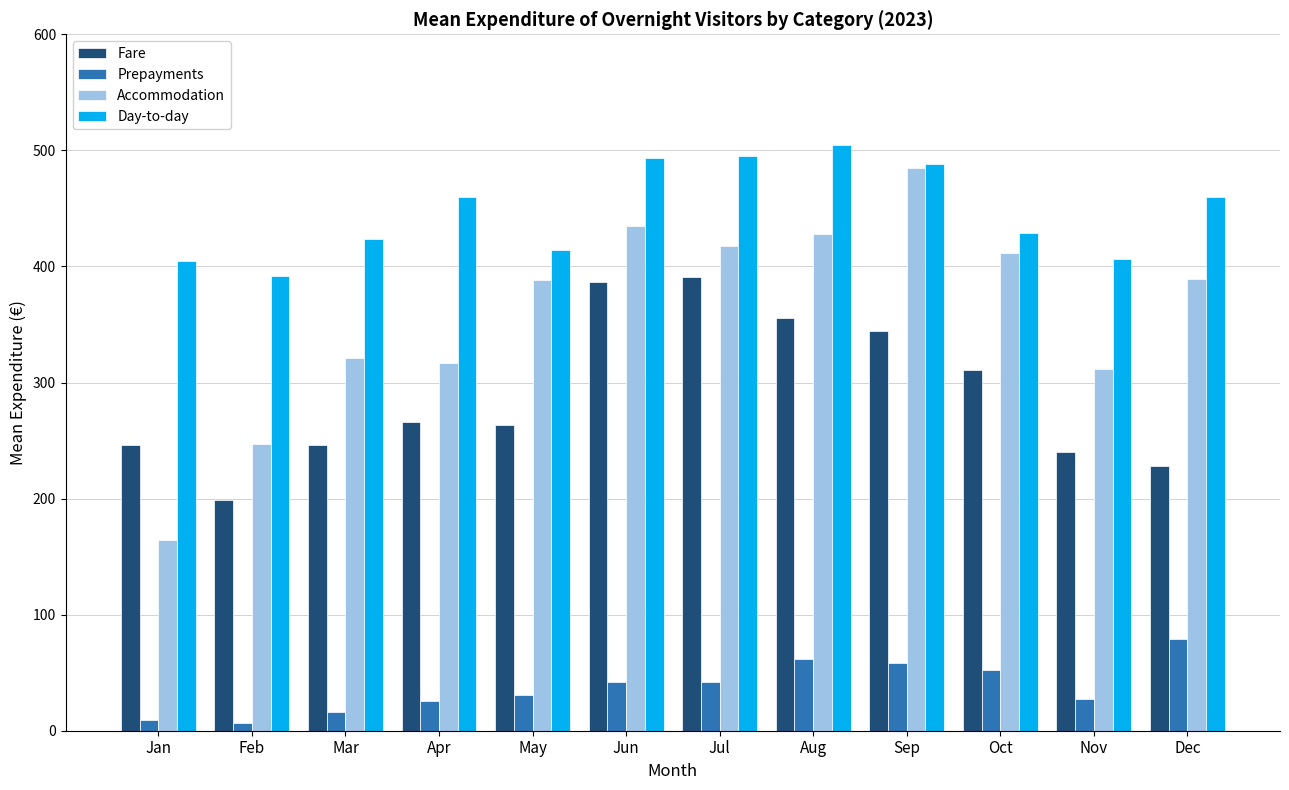

Rank the series by their average value, from lowest to highest.

Prepayments, Fare, Accommodation, Day-to-day